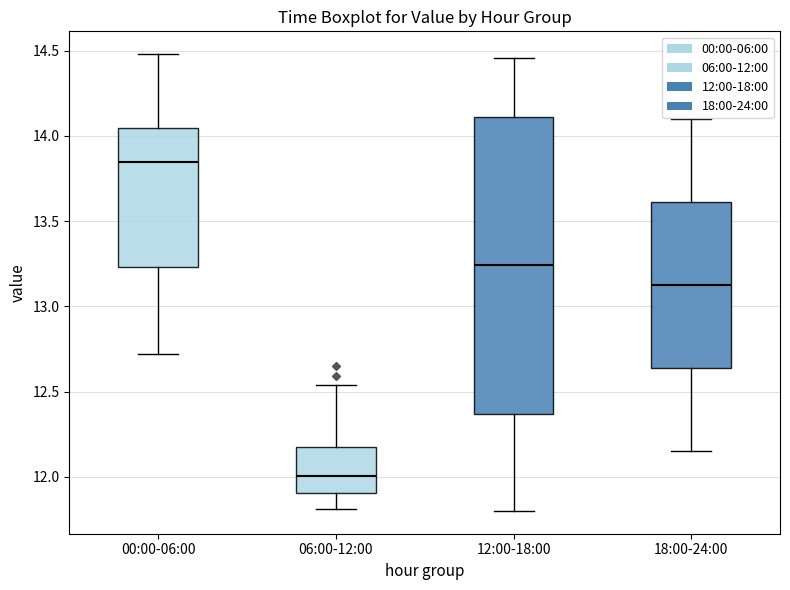

Which box's median line is the lowest?

06:00-12:00